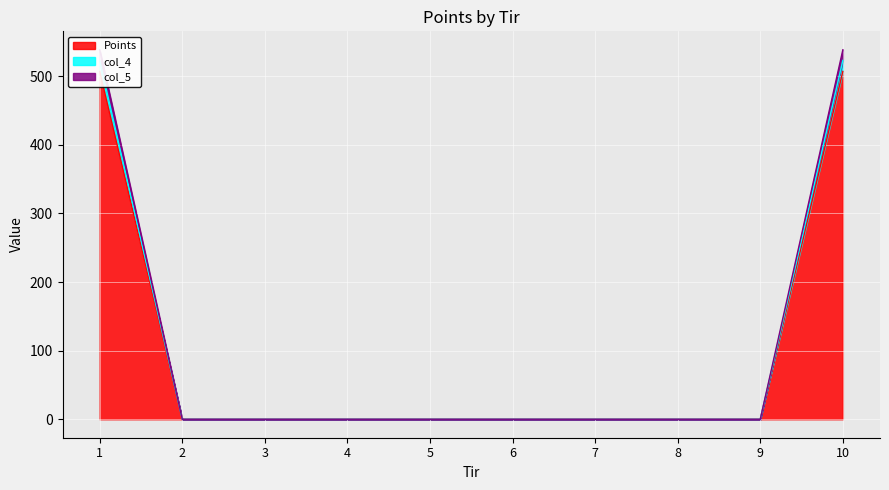

Which series has the widest spread of values?

col_4